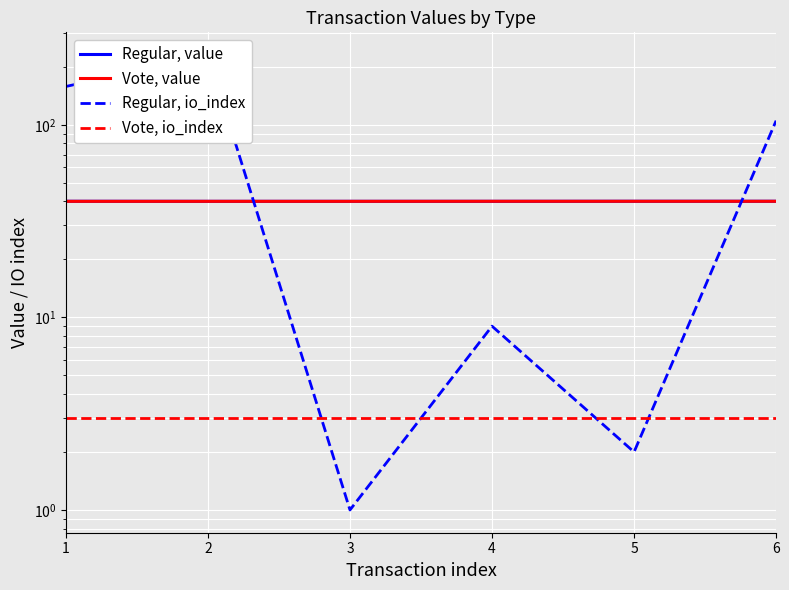

Rank the series by their maximum value, from highest to lowest.

Regular, io_index, Regular, value, Vote, value, Vote, io_index